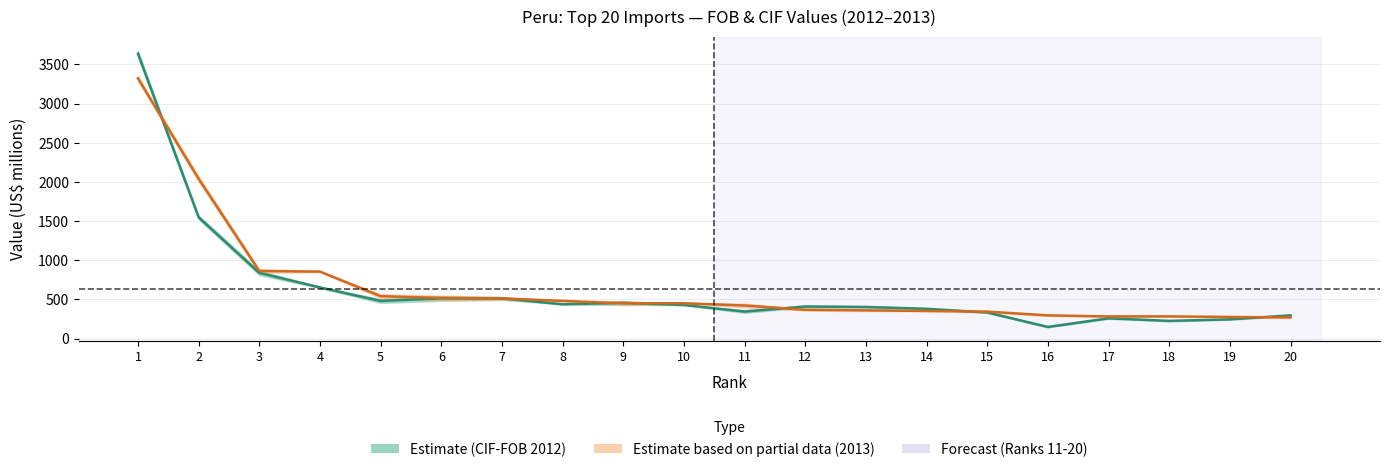

What is the lowest value of the FOB/CIF 2013 Mid series?

269.4